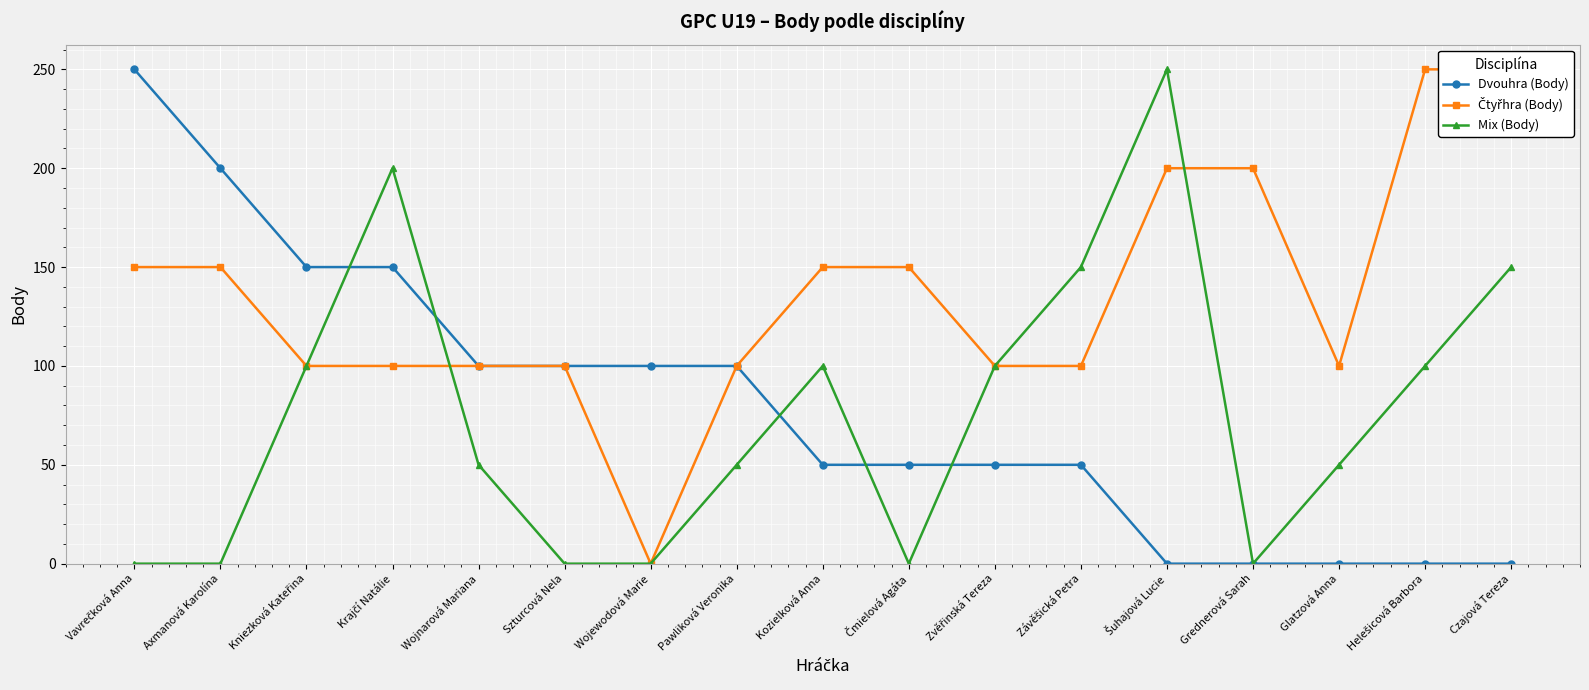

Does the chart display data point markers on the line(s)?

Yes